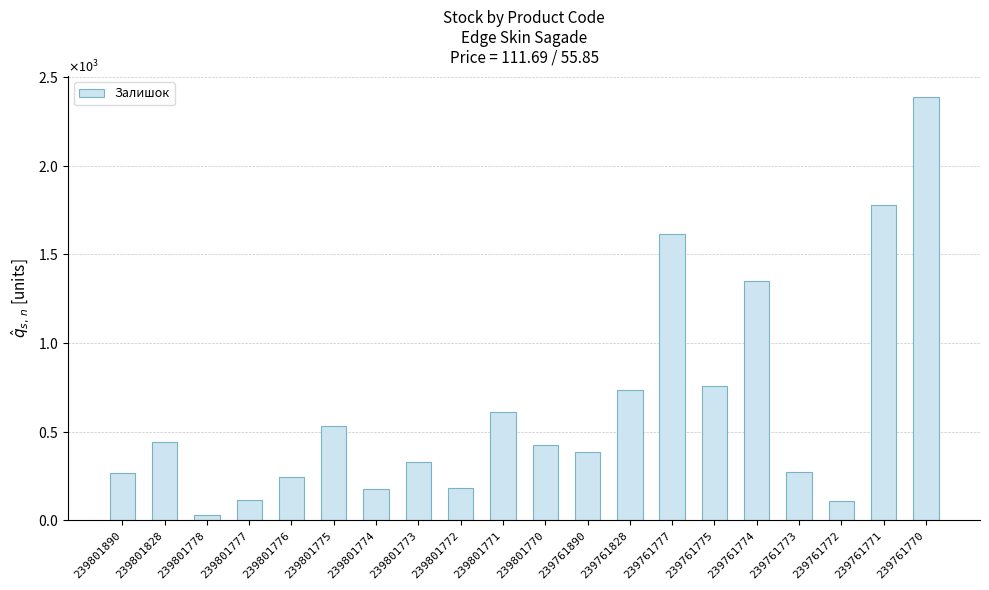

Does the chart contain any negative values?

No